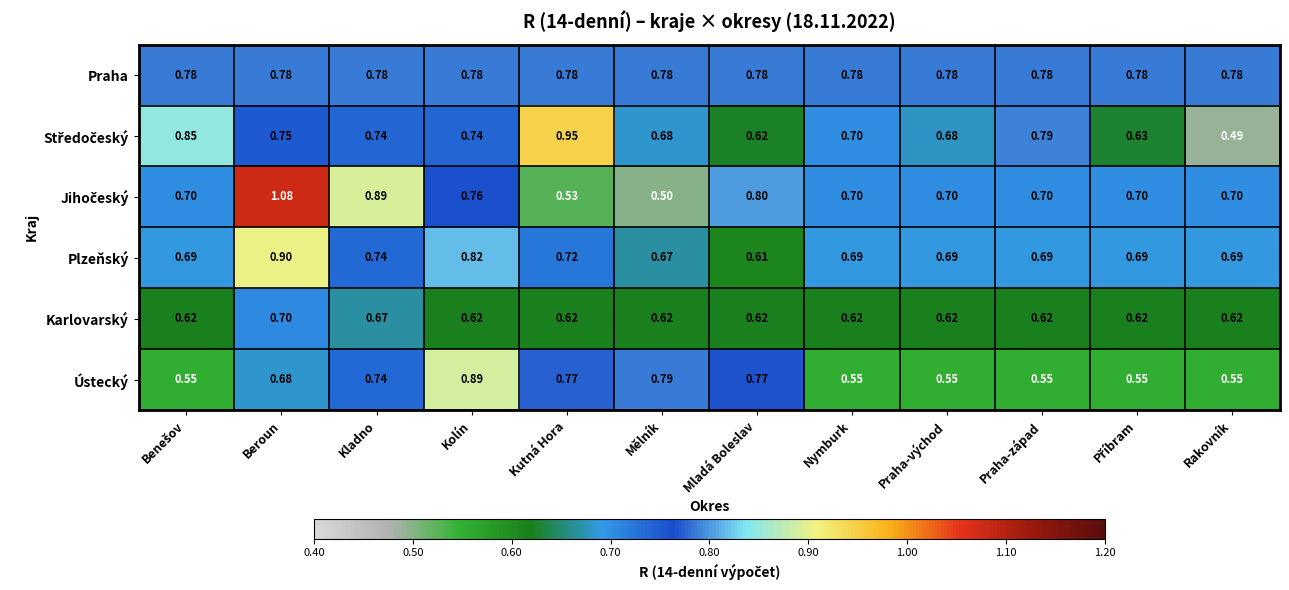

Which series has the largest total across all categories?

Praha